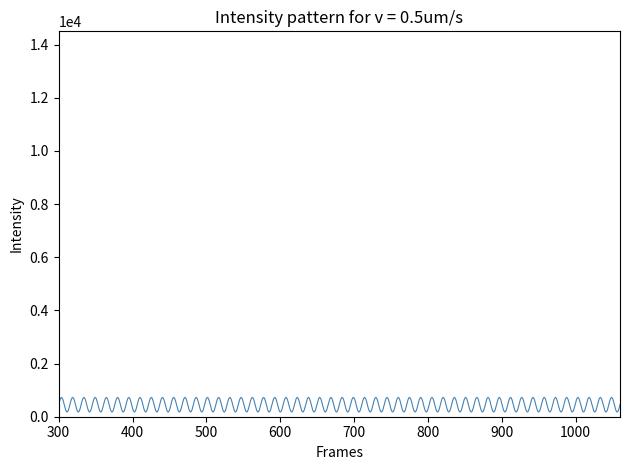

What is the greatest value displayed?

727.0